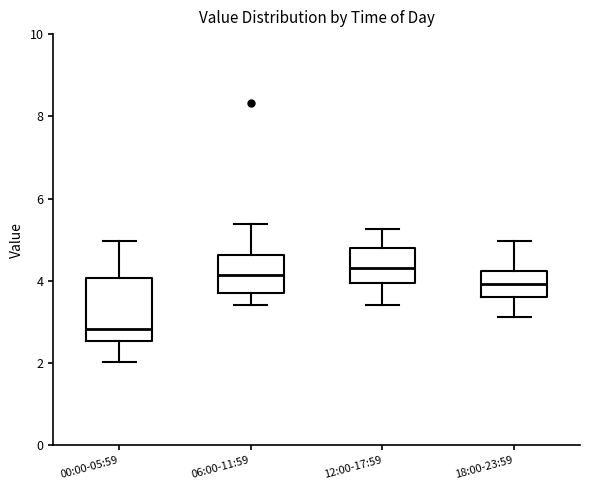

Reading left to right, transcribe this box plot: for each box, give where its median line is, the range the box spans, and where its two whiskers end, as read against the y-axis. The values are not printed on the chart, so give them approximately, as read against the axis.

00:00-05:59: median 2.8, box 2.6 to 4.0, whiskers 2.0 to 5.0
06:00-11:59: median 4.2, box 3.8 to 4.6, whiskers 3.4 to 5.4
12:00-17:59: median 4.4, box 4.0 to 4.8, whiskers 3.4 to 5.2
18:00-23:59: median 4.0, box 3.6 to 4.2, whiskers 3.2 to 5.0